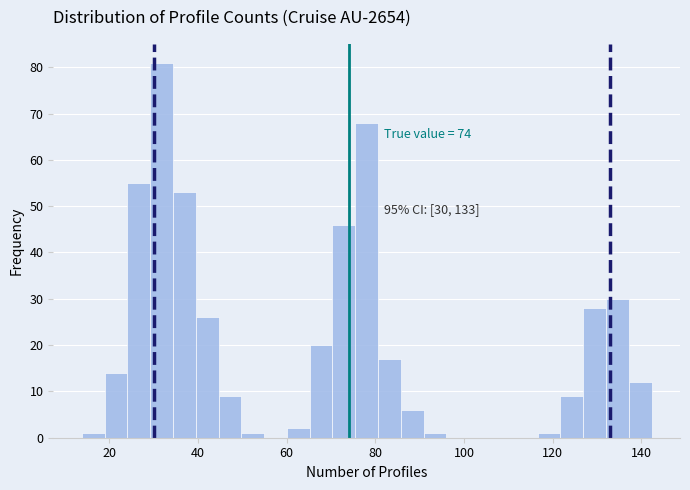

Read against the x-axis, roughly where is the centre of the tallest bar?

32